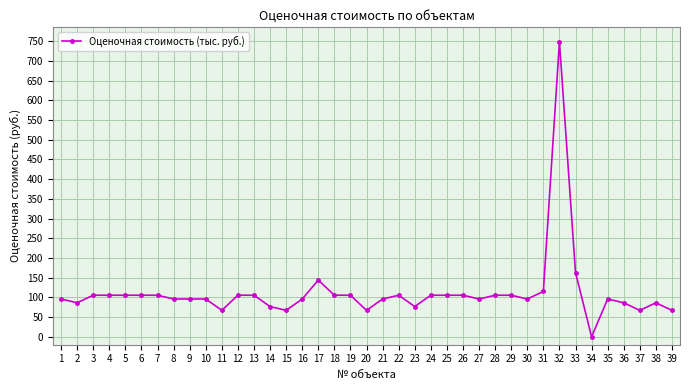

What is the difference between the values at 27 and 36?

9.6